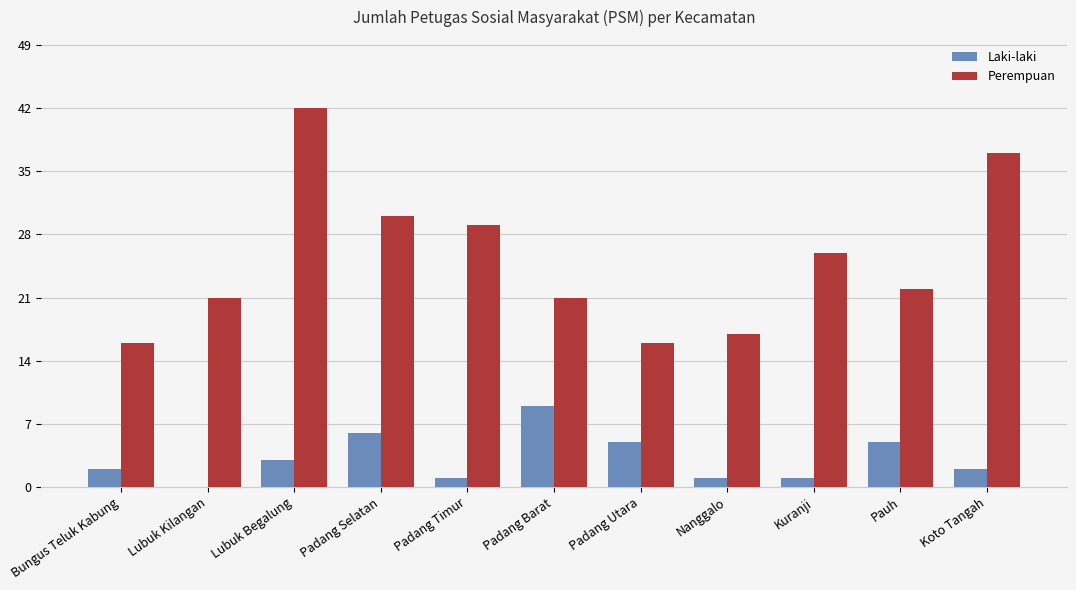

What is the total value across all series at Bungus Teluk Kabung?

18